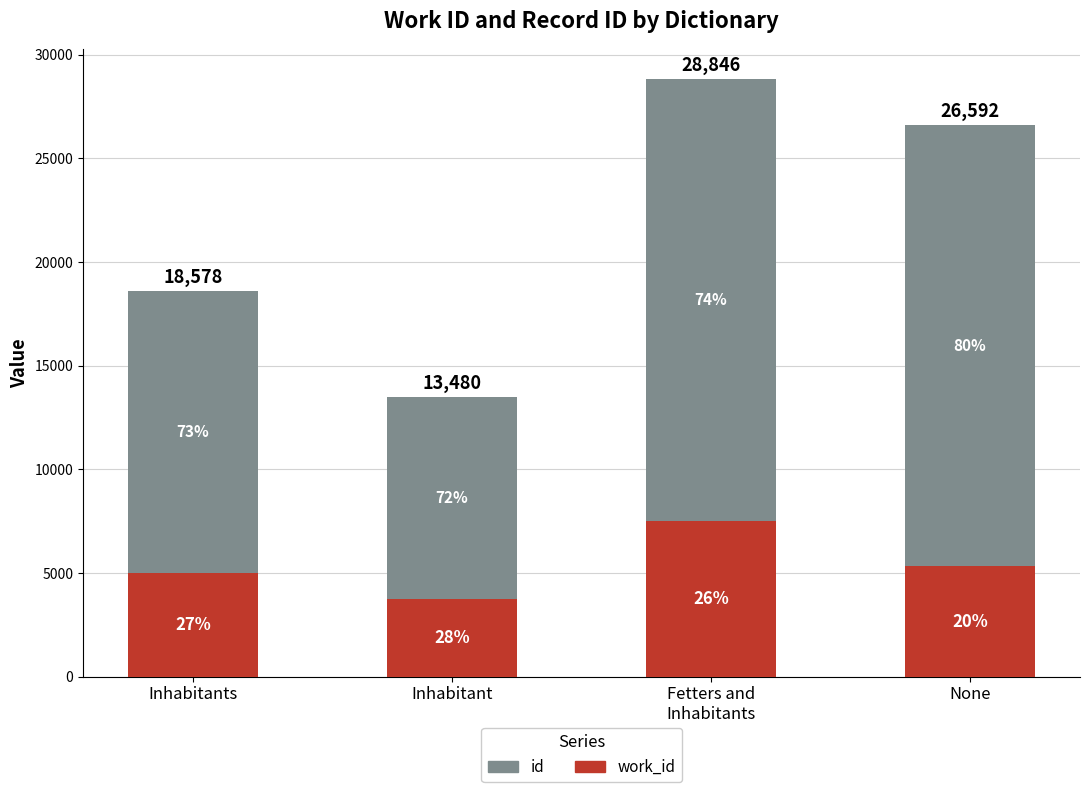

What is the label of the 1st bar from the left?

Inhabitants